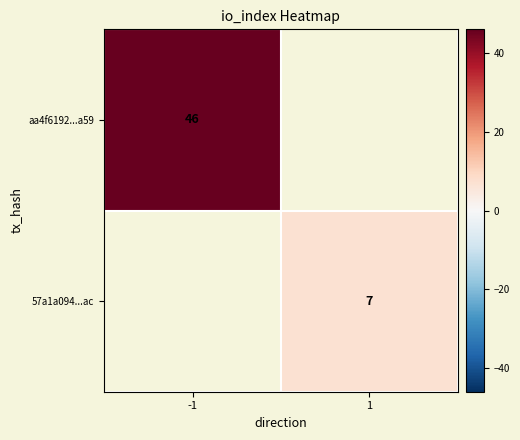

The value of 57a1a094...ac at 1 is 2. True or false?

False